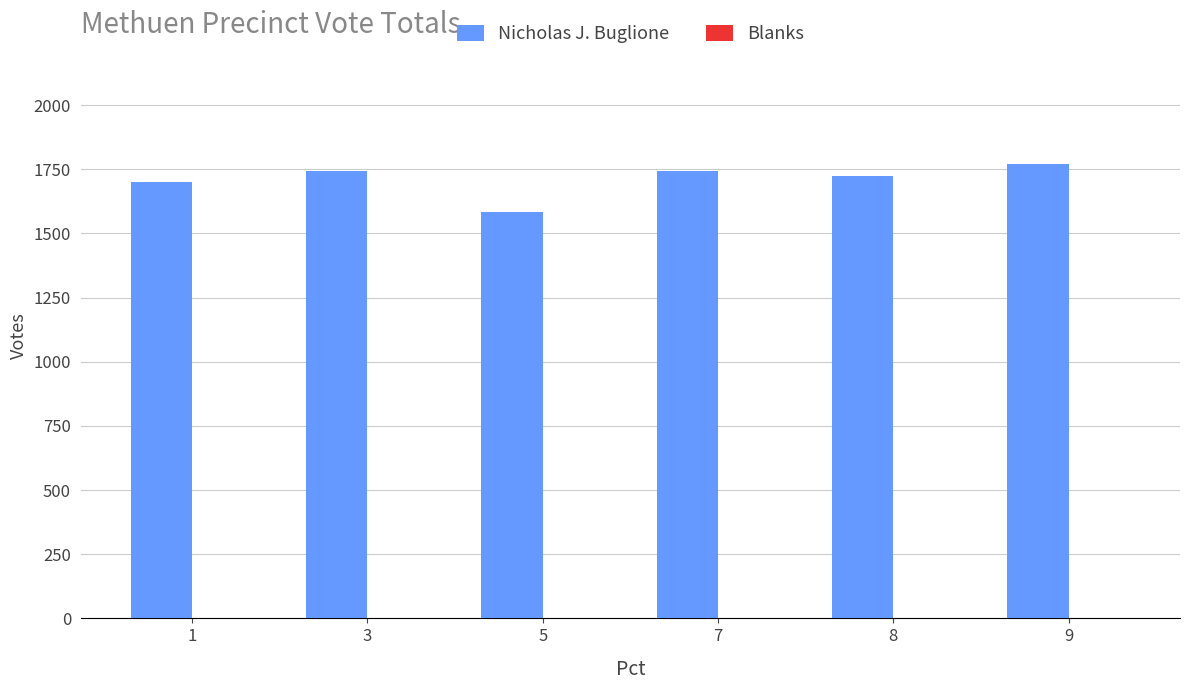

Reading right to left, transcribe all the data shown in this chart.

1770	1724	1743	1585	1743	1699